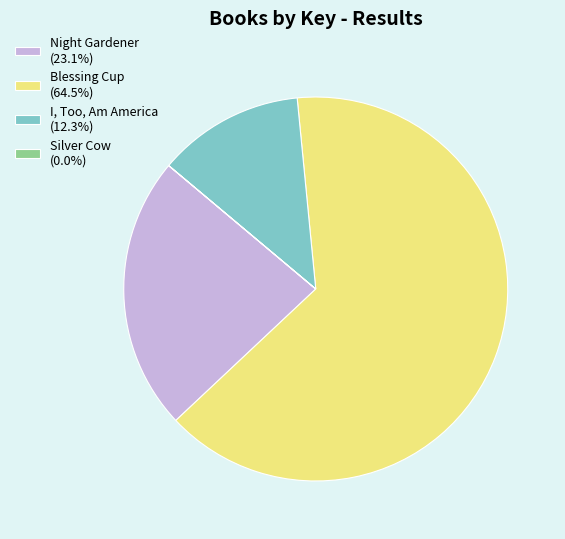

Combined, do I, Too, Am America (12.3%) and Night Gardener (23.1%) account for over 50%?

No